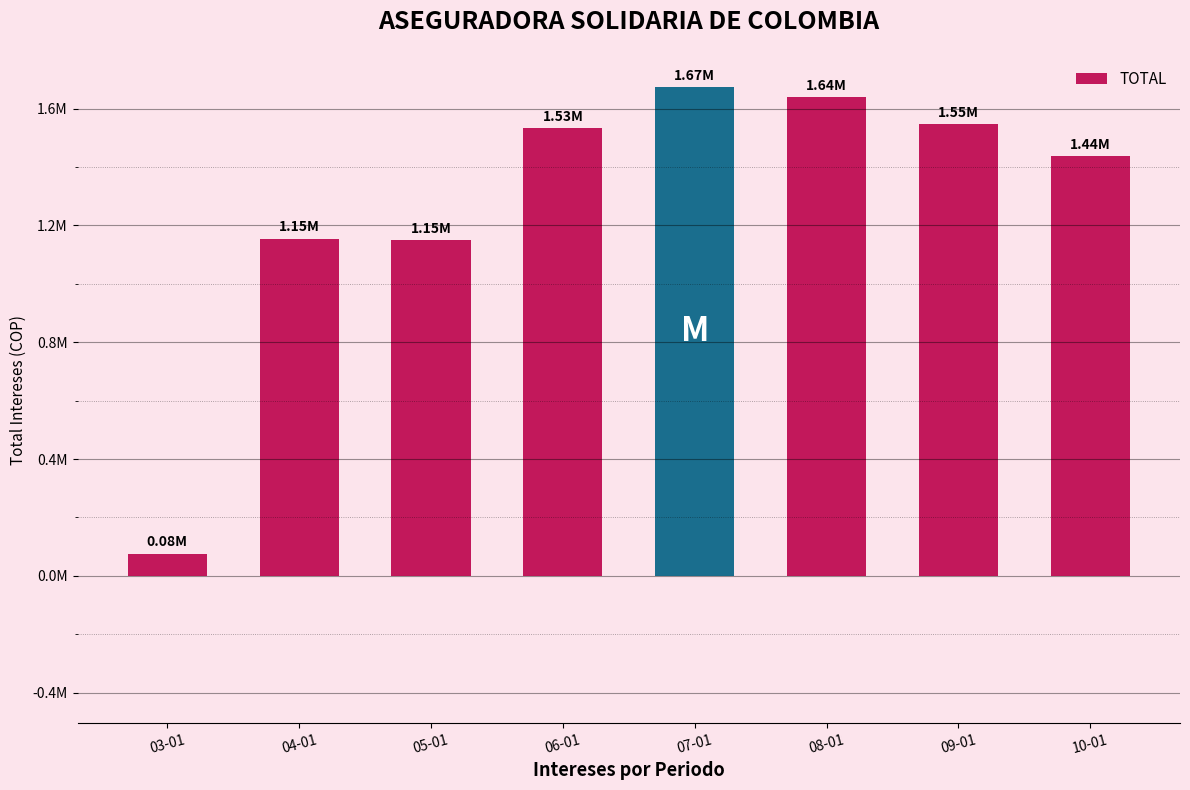

What is the change in value from 03-01 to 08-01?

+1563514.4